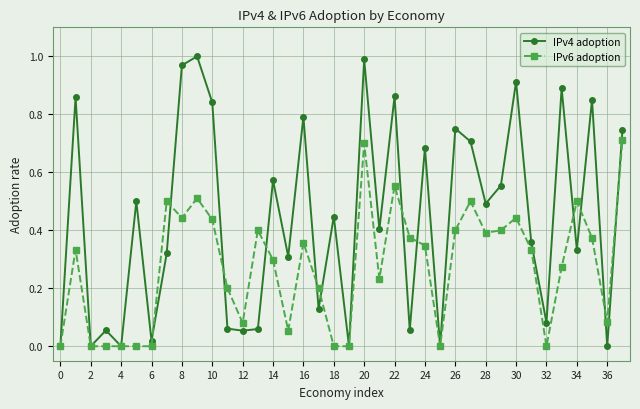

Which series has the largest range (max minus min)?

IPv4 adoption